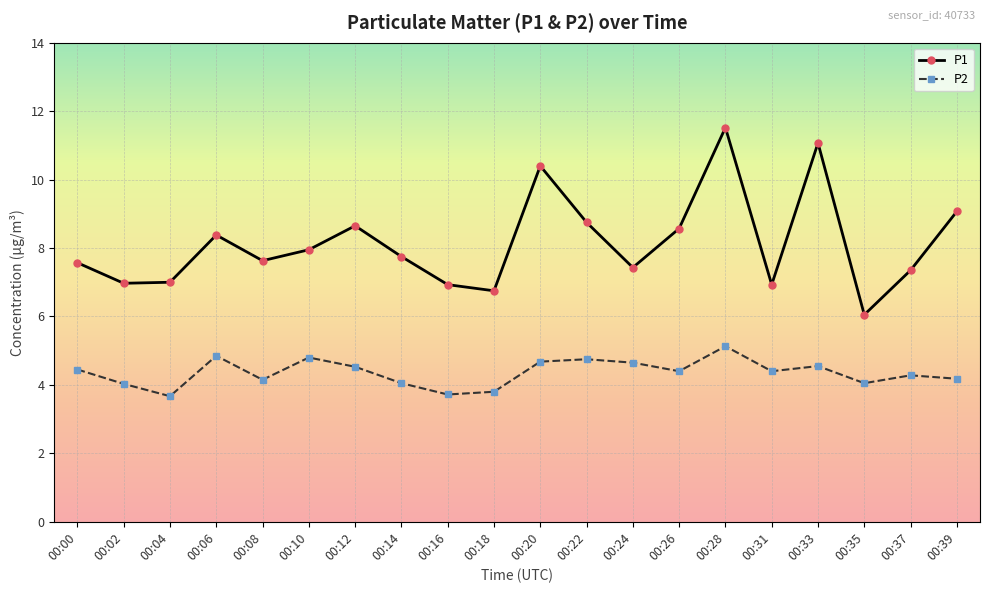

Which series has the widest spread of values?

P1